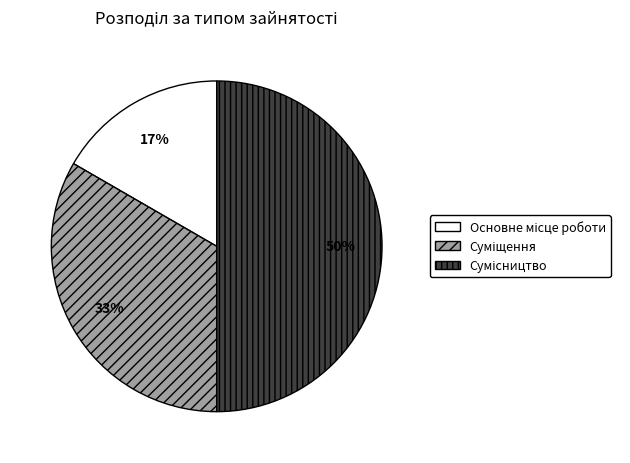

To the nearest percent, what is the difference between the largest and smallest slice percentages?

33%